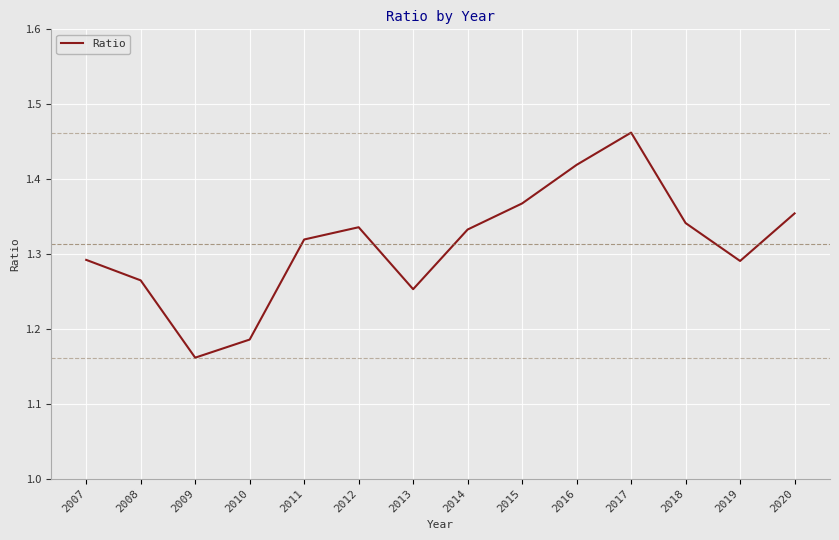

At which category does the chart reach its minimum across all series?

2009